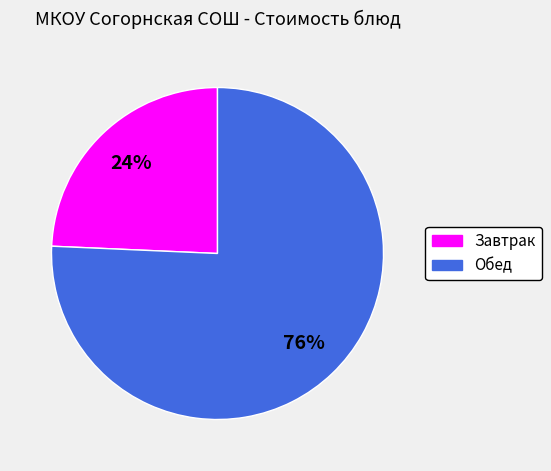

Does any single category account for the majority?

Yes